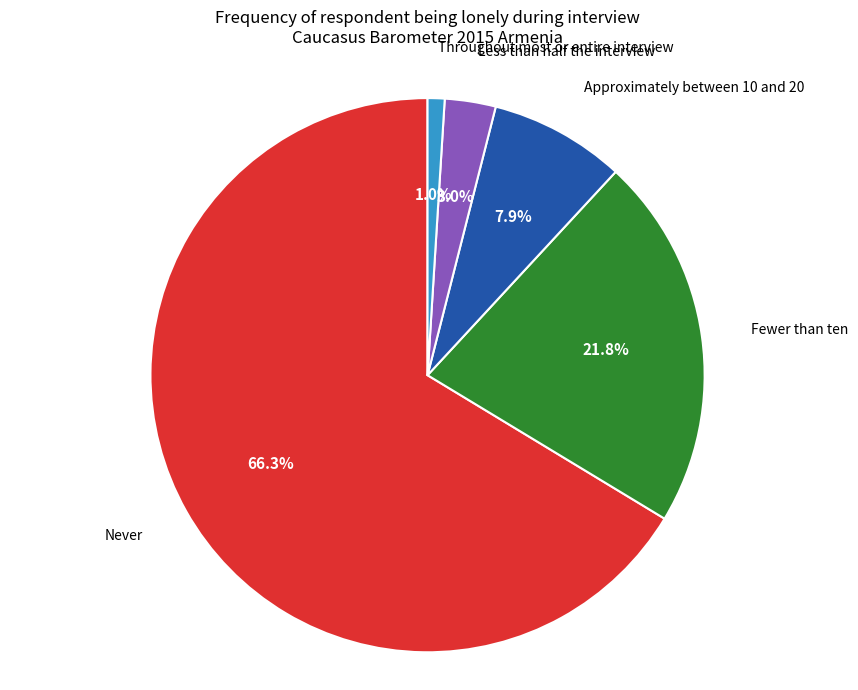

Does any single category account for the majority?

Yes